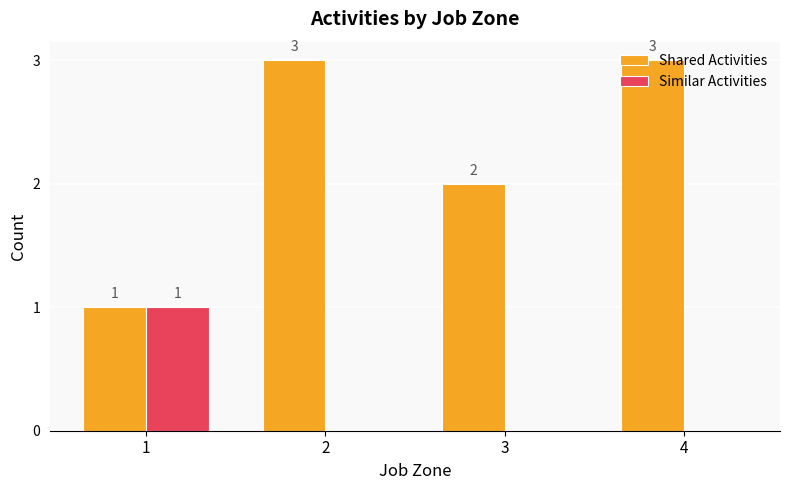

What is the total value across all series at 2?

3